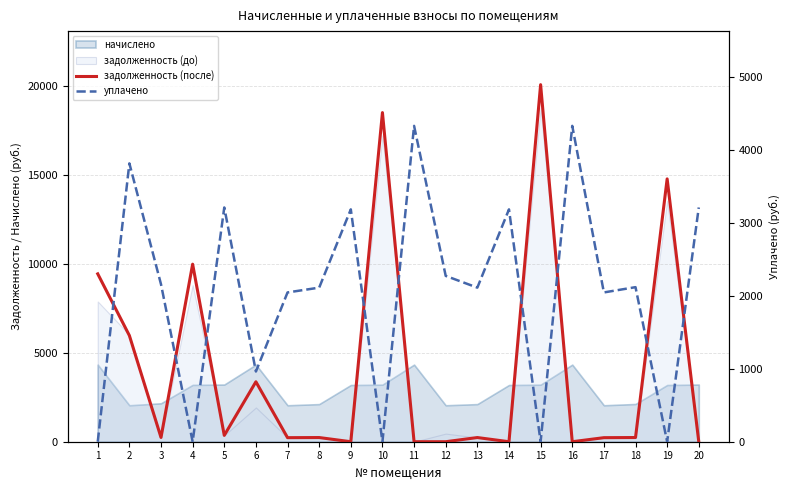

True or false: уплачено and задолженность (после) cross at least once.

True